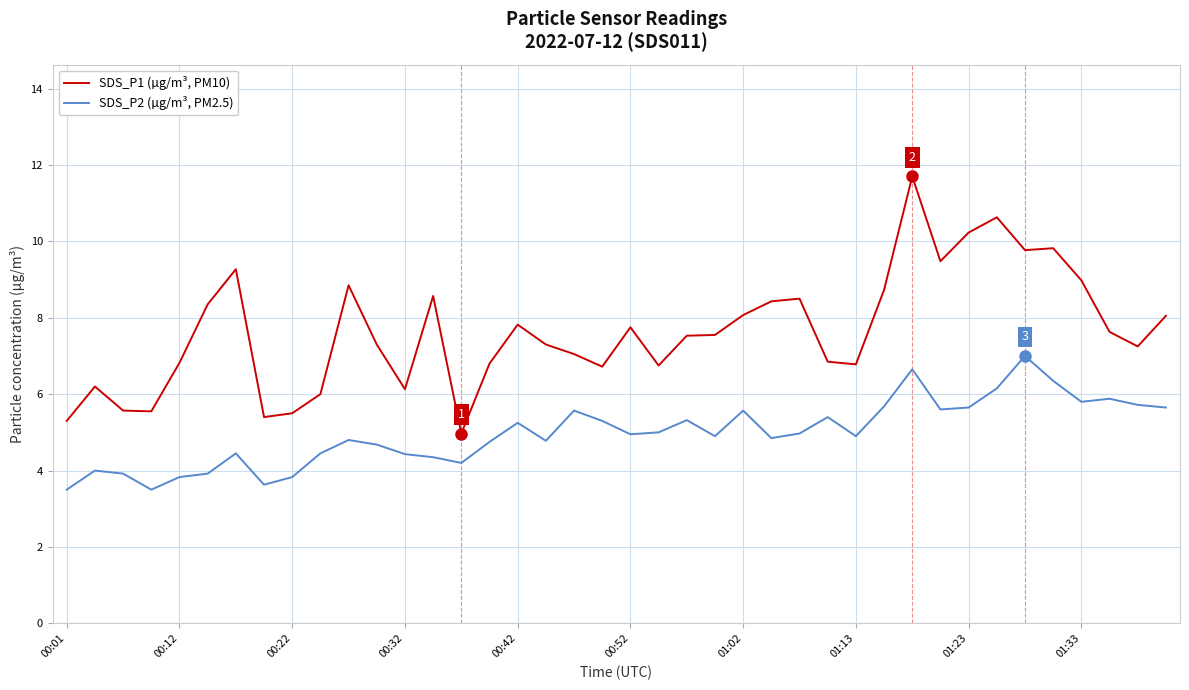

What is the difference between the maximum and minimum values in the SDS_P1 (µg/m³, PM10) series?

6.7